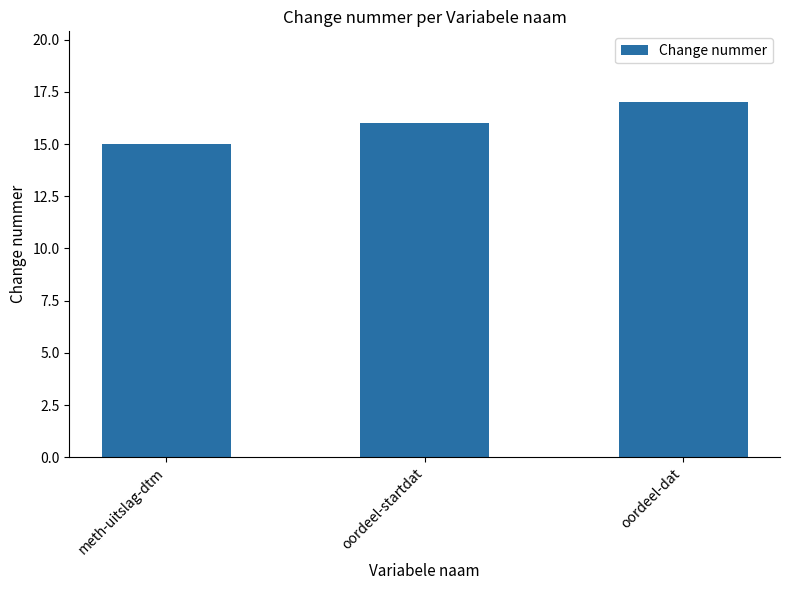

How many values are between 15 and 17?

3